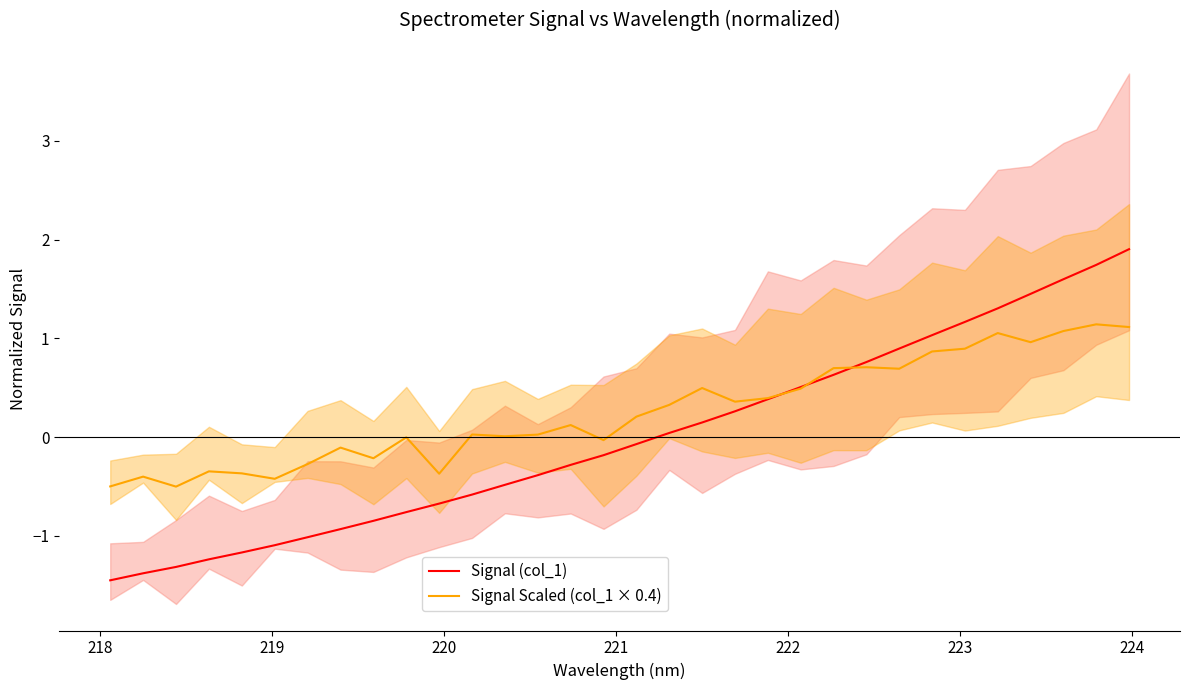

Does the chart display data point markers on the line(s)?

No